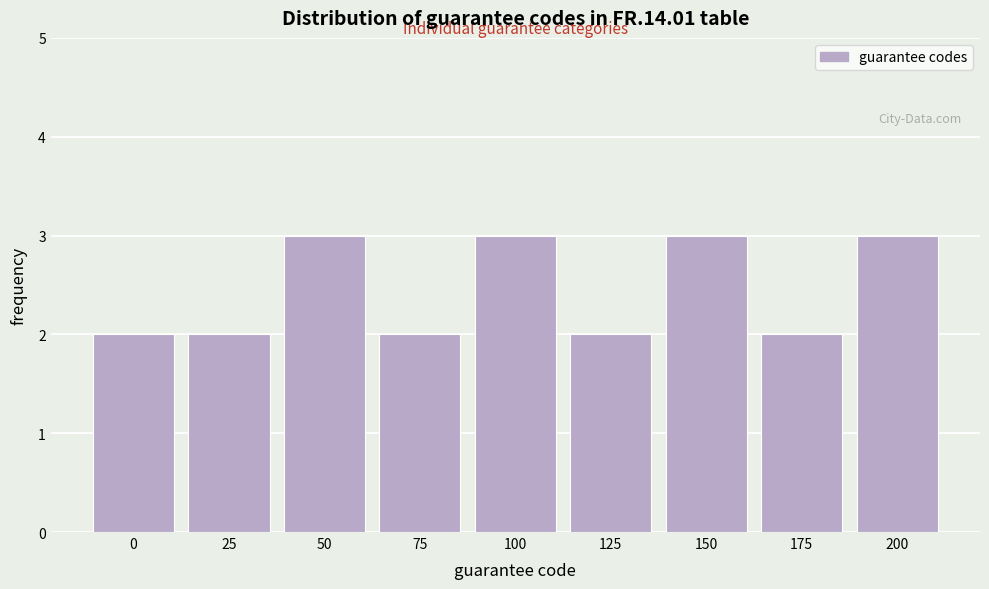

Reading left to right, extract all data points from this chart.

0=2	25=2	50=3	75=2	100=3	125=2	150=3	175=2	200=3